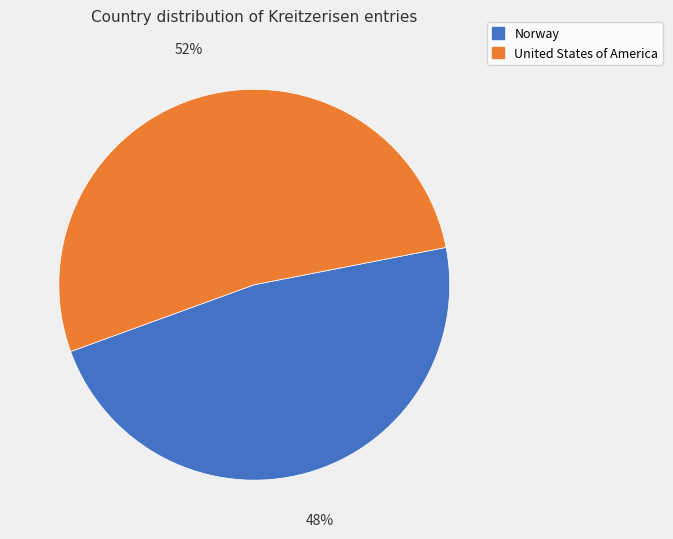

To the nearest percent, what is the average slice percentage?

50%